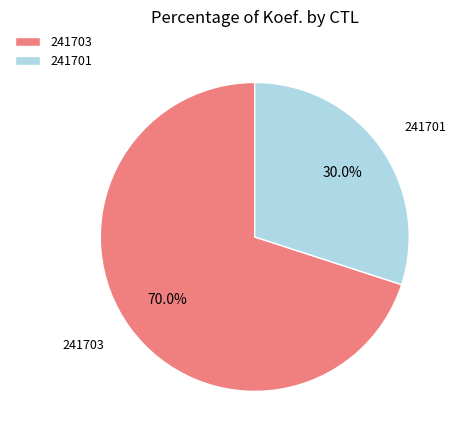

What percentage is the 241703 slice, to the nearest percent?

70%